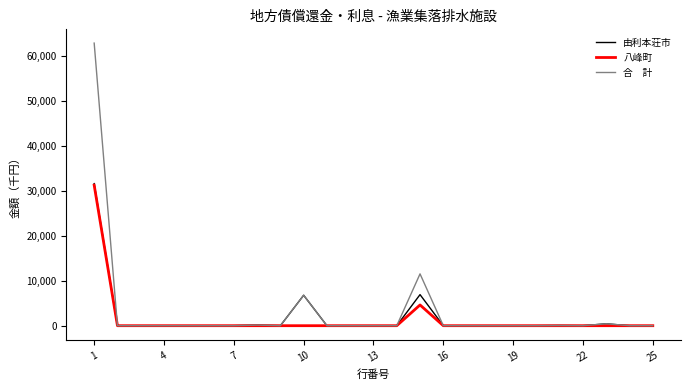

What is the greatest value displayed?

62812